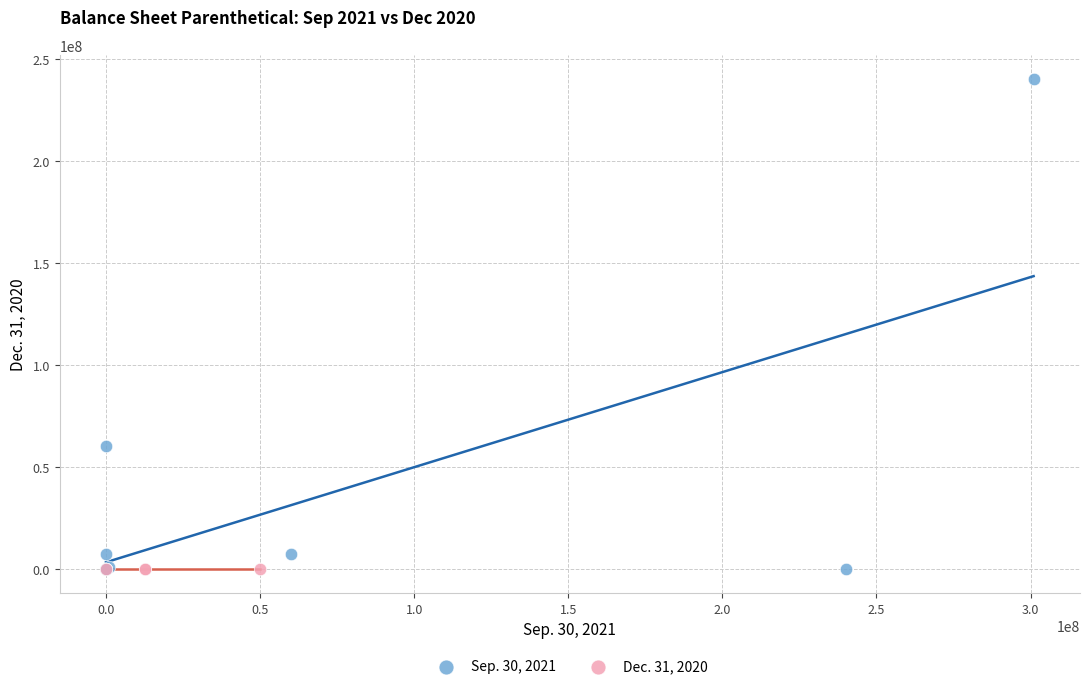

Which series reaches the maximum Y coordinate?

Sep. 30, 2021